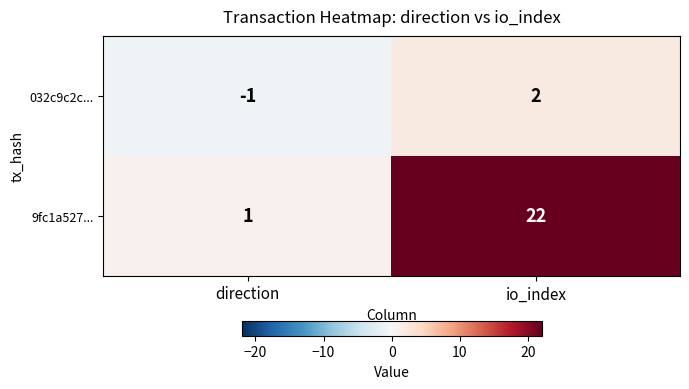

What is the sum of the 9fc1a527... values at direction and io_index?

23